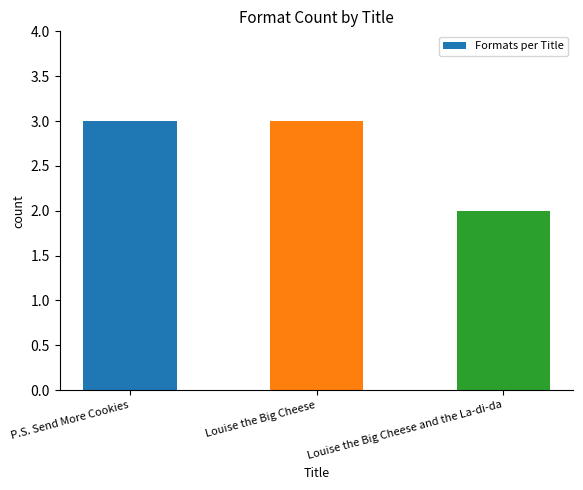

The value at P.S. Send More Cookies is 2. True or false?

False